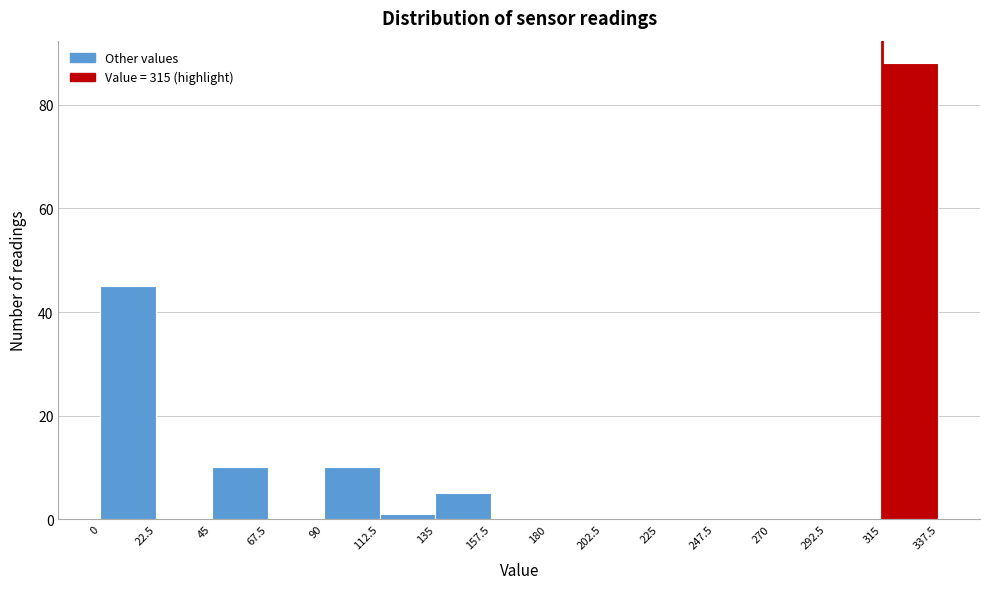

What is the height of the bar covering 135 to 157.5 on the x-axis? The values are not printed on the chart, so give them approximately, as read against the axis.

6